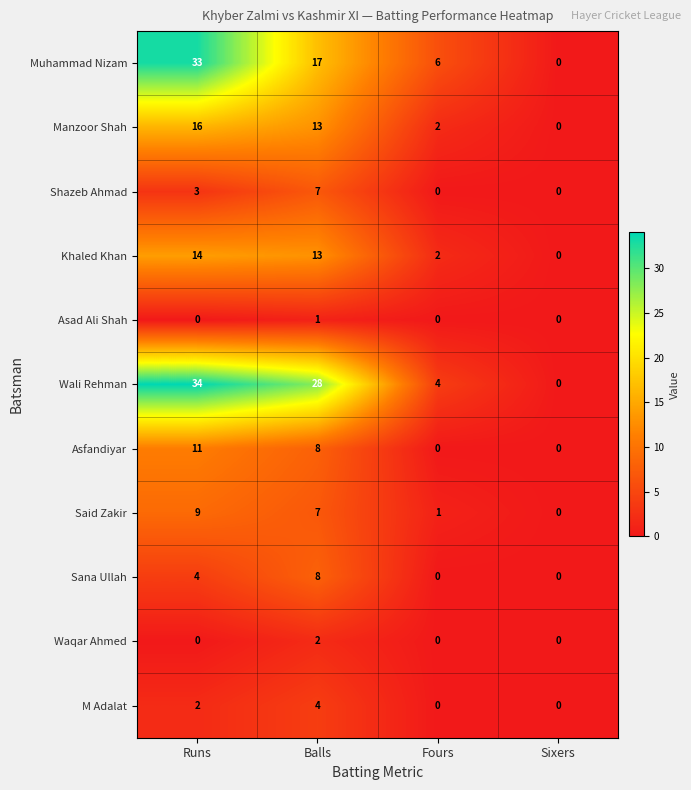

True or false: Shazeb Ahmad has a value of 2 at Balls.

False